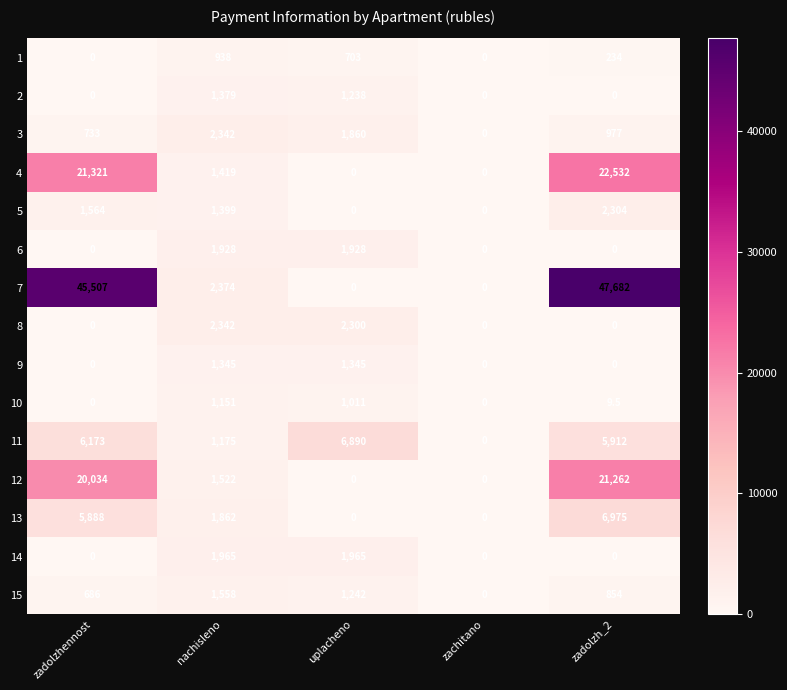

How many categories are shown in the chart?

5